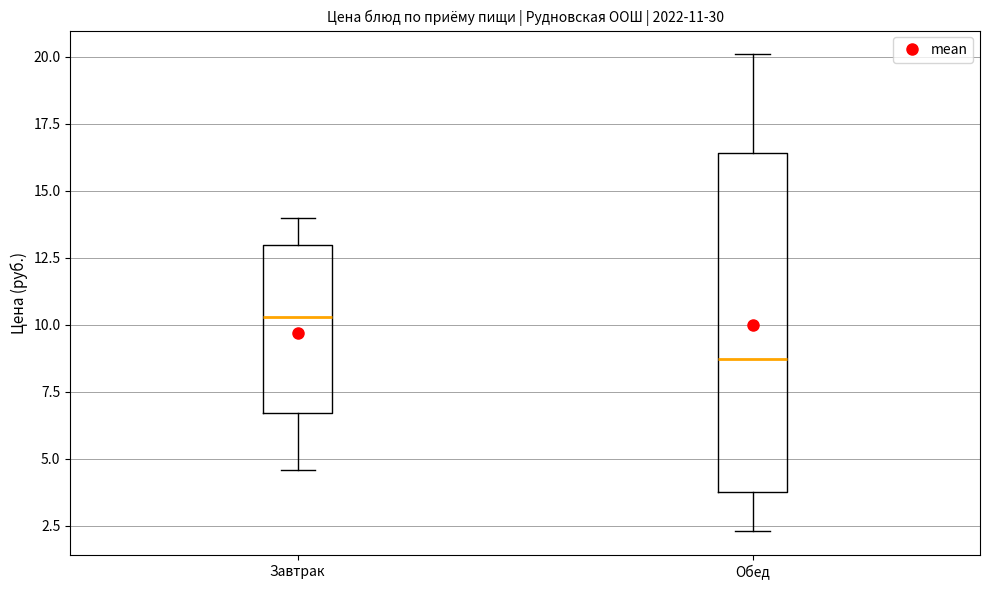

Which box's median line is the highest?

Завтрак